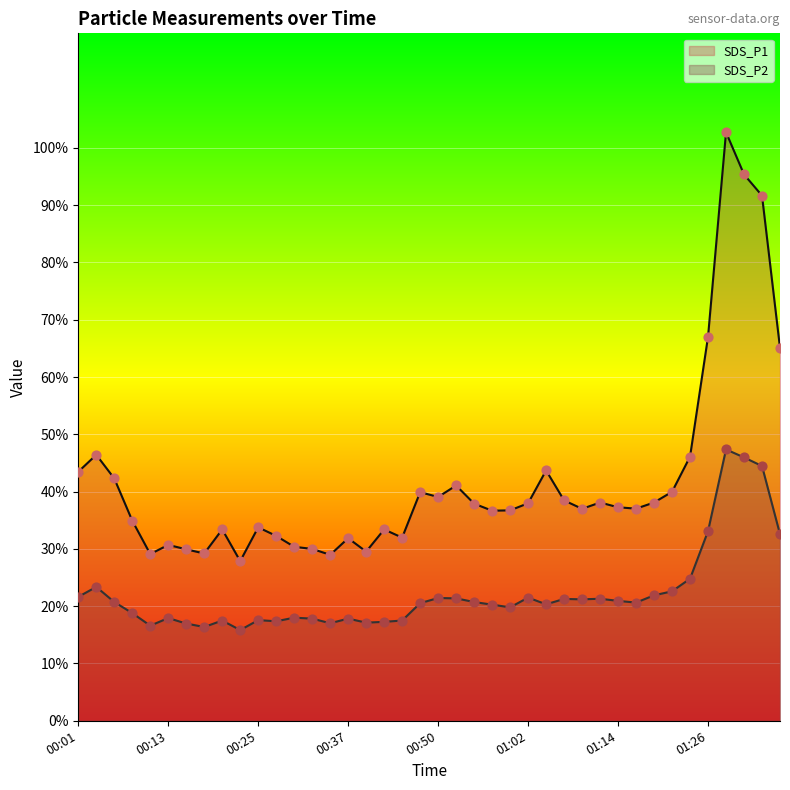

Which series has the largest total across all categories?

SDS_P1